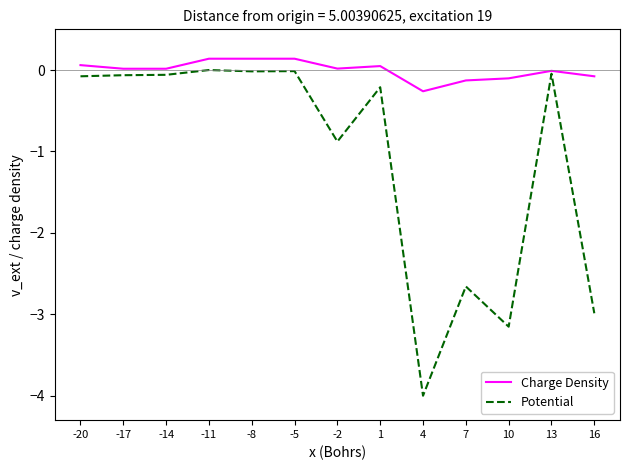

Which series has the largest total across all categories?

Charge Density